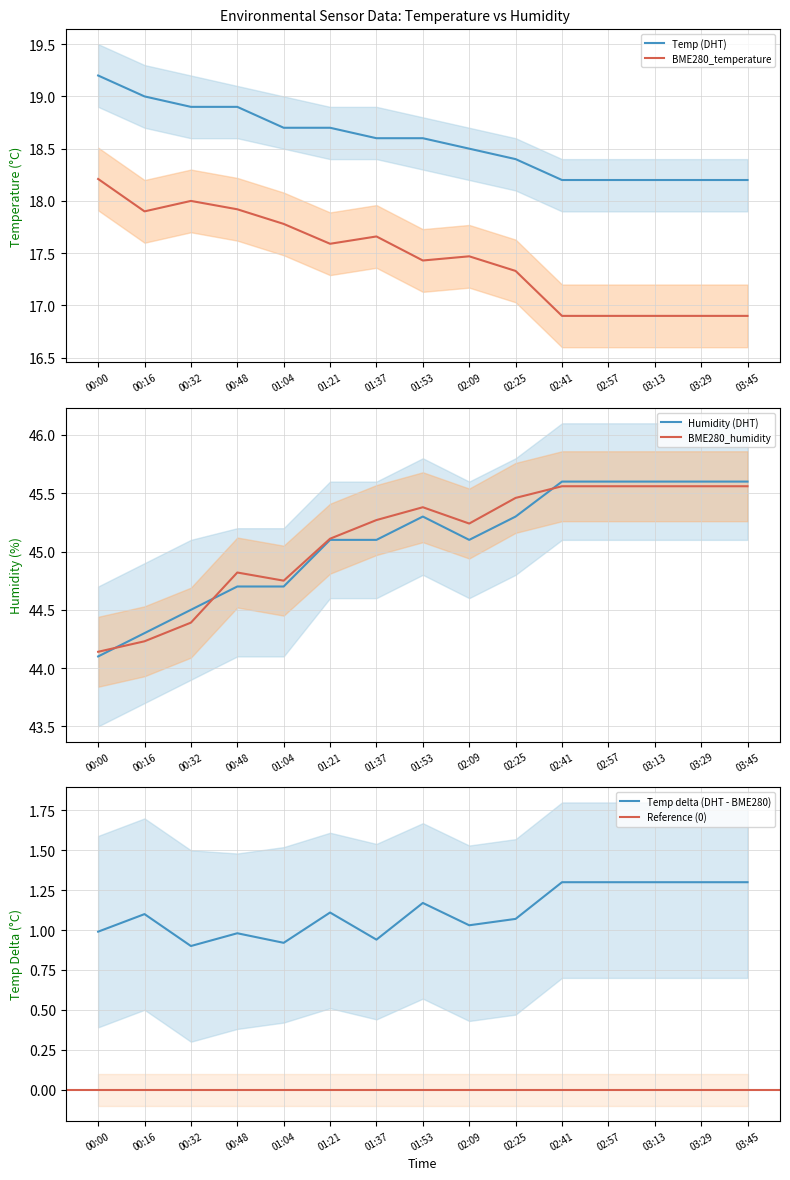

The value of Humidity at 03:45 is 76.2. True or false?

False